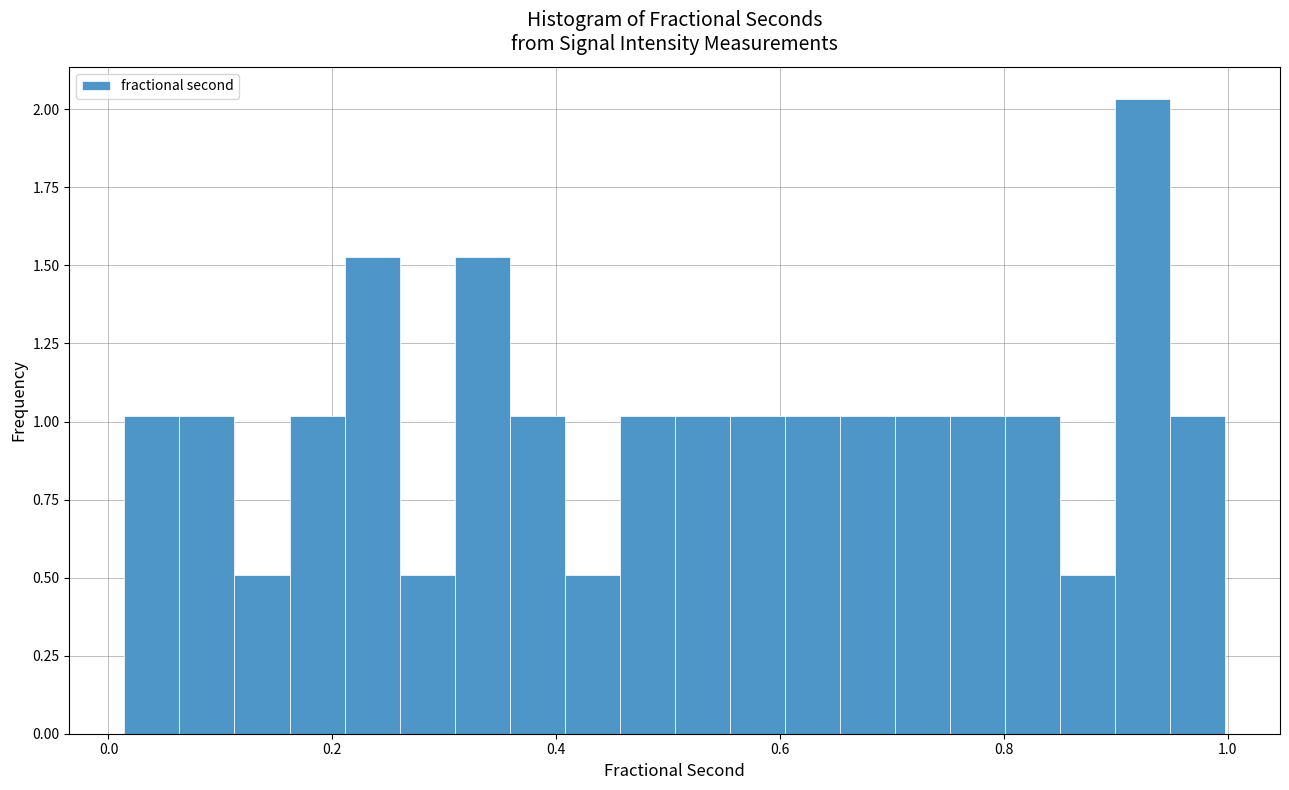

Around what value on the x-axis is the tallest bar? Give the approximate position of its centre, as read against the axis.

0.92